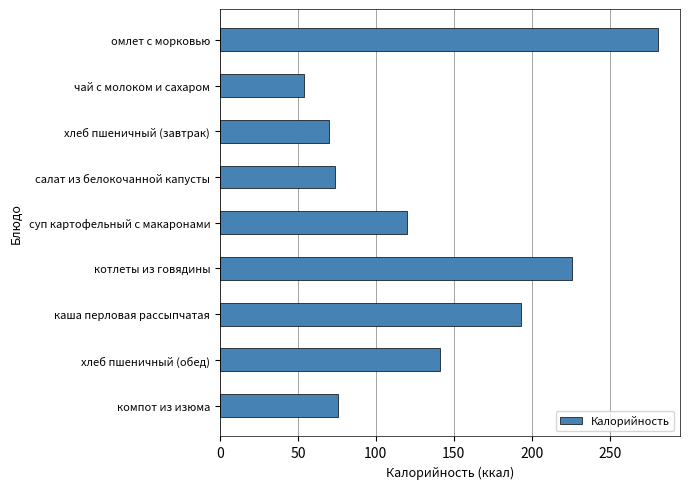

Reading top to bottom, transcribe all the data shown in this chart.

омлет с морковью=281	чай с молоком и сахаром=54	хлеб пшеничный (завтрак)=70	салат из белокочанной капусты=74	суп картофельный с макаронами=120	котлеты из говядины=226	каша перловая рассыпчатая=193	хлеб пшеничный (обед)=141	компот из изюма=76